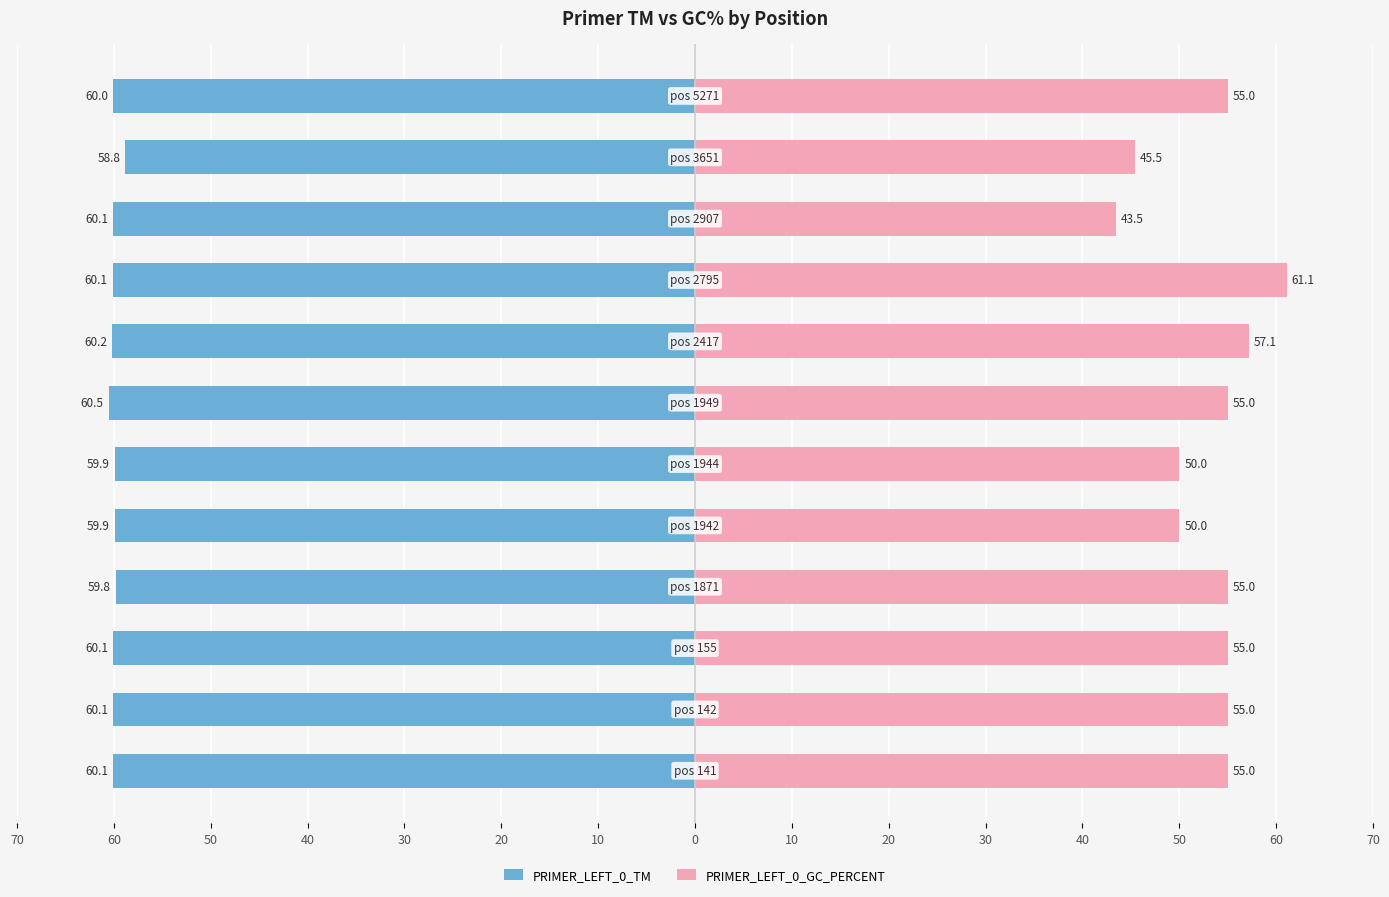

Between 0 and 10, which series saw the biggest shift?

PRIMER_LEFT_0_GC_PERCENT